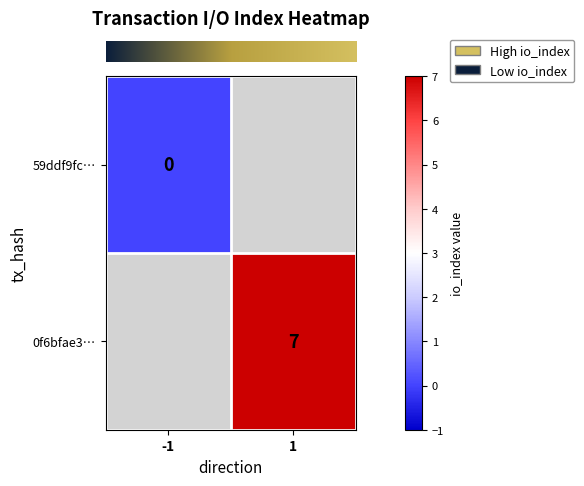

Between -1 and 1, which is larger?

1